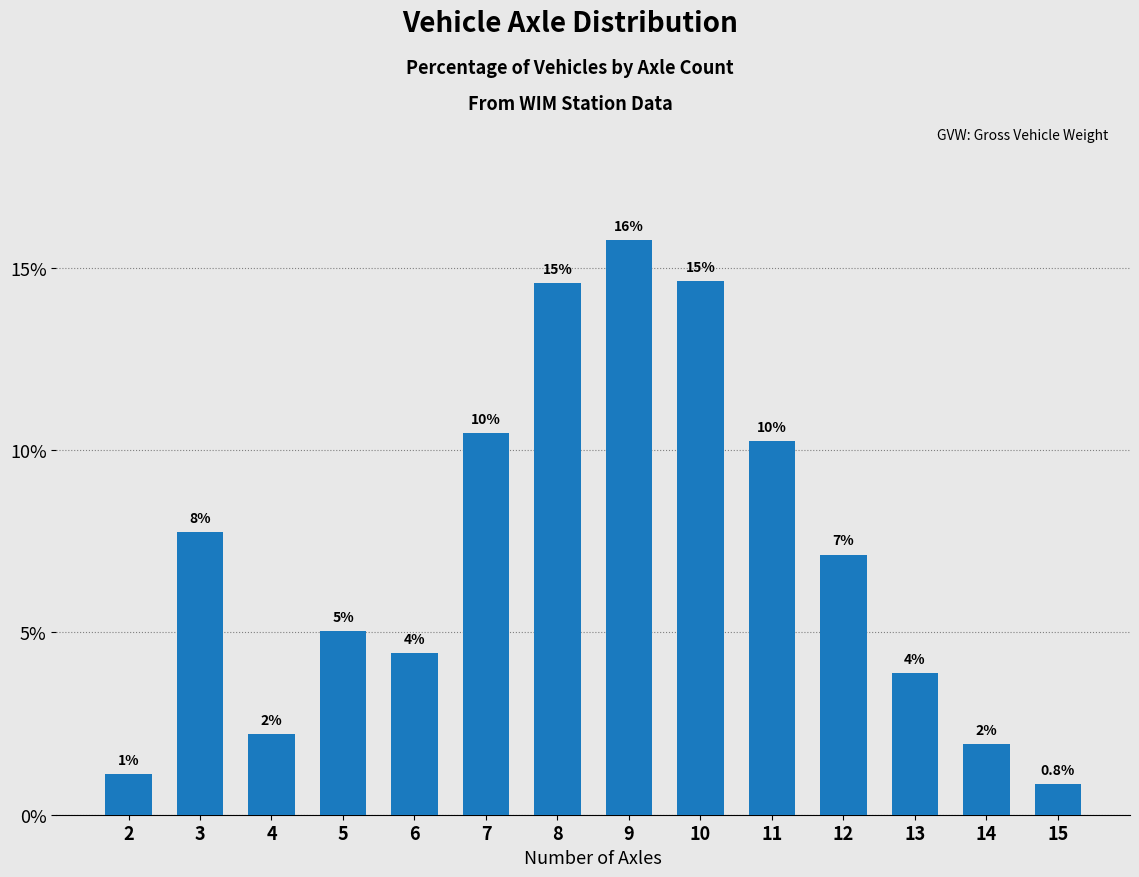

Reading left to right, transcribe all the data shown in this chart.

1.1	7.8	2.2	5.0	4.4	10.5	14.6	15.8	14.6	10.2	7.1	3.9	1.9	0.8